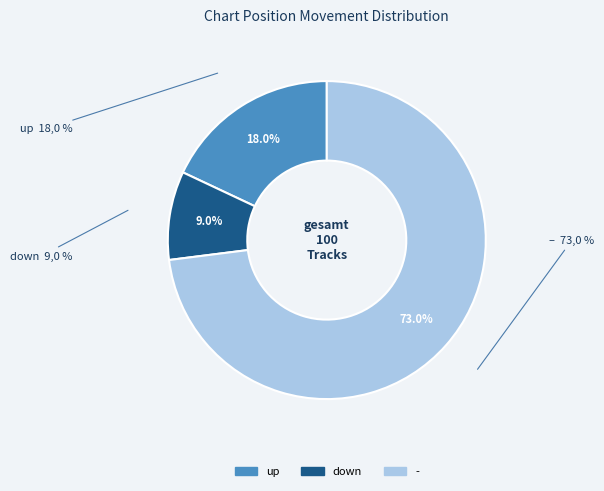

What percentage is NOT represented by up?

82.0%